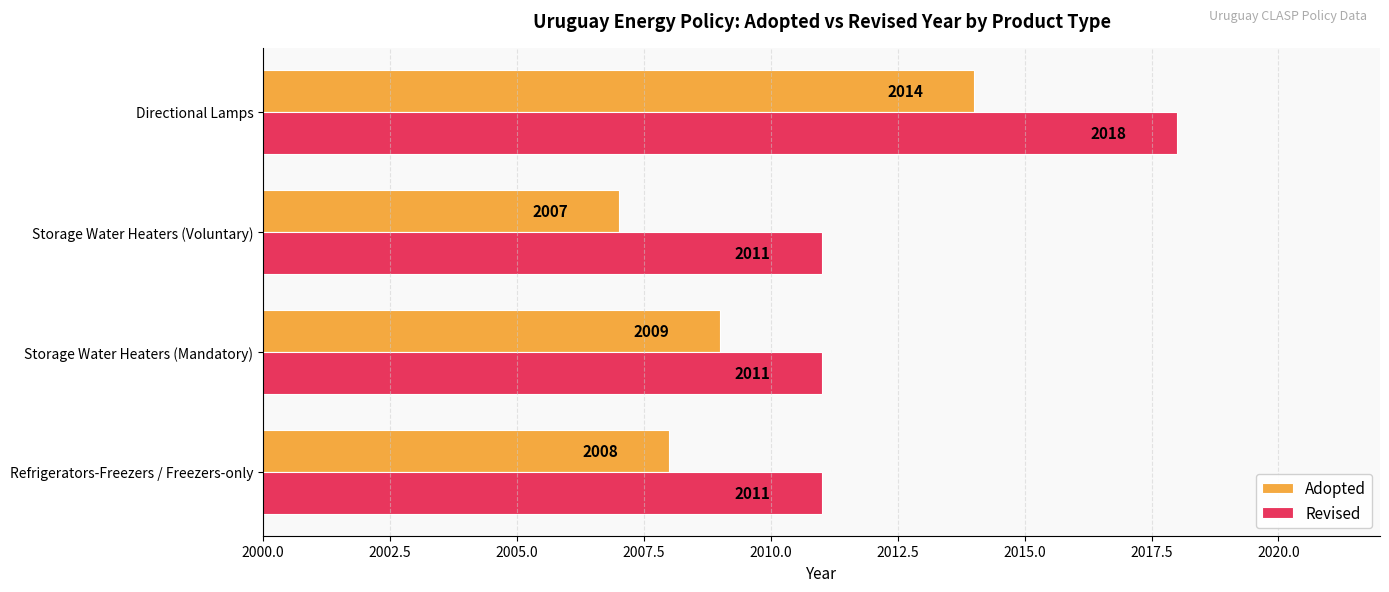

Is it true that Revised equals 472 at Storage Water Heaters (Voluntary)?

False